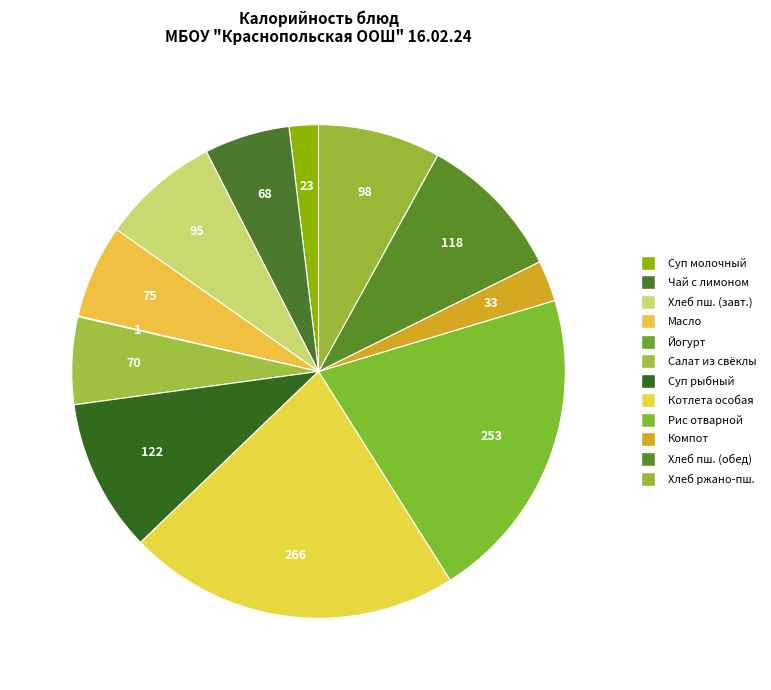

Is there a majority slice in this chart?

No